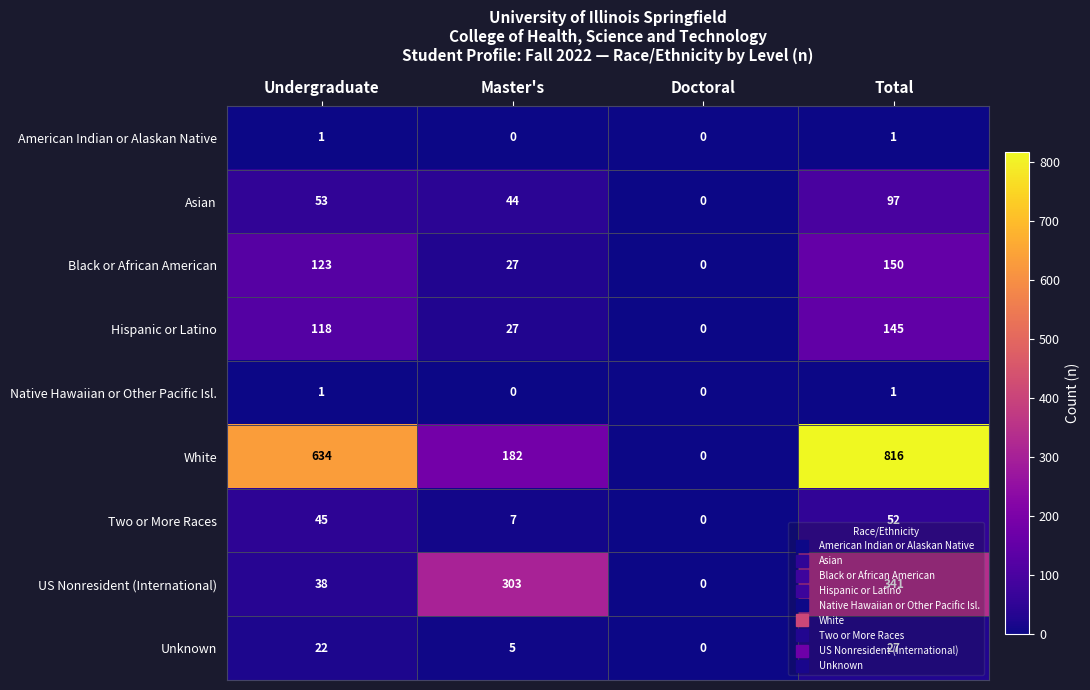

Which series has the largest range (max minus min)?

White